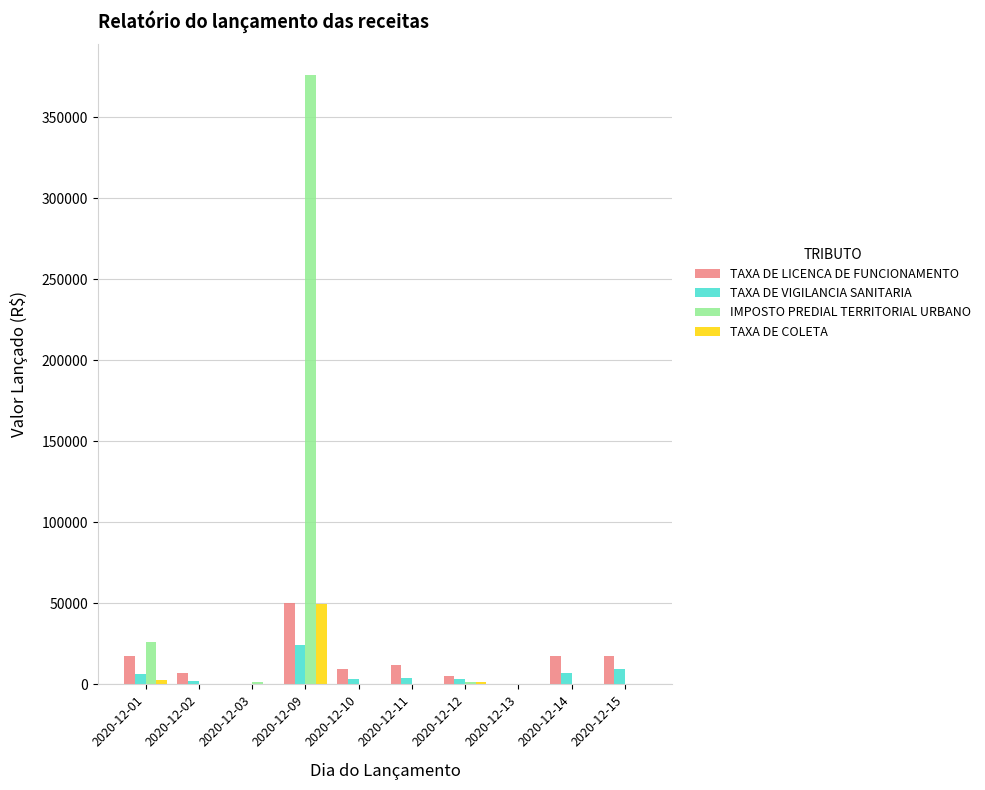

The value of TAXA DE LICENCA DE FUNCIONAMENTO at 2020-12-14 is 17693.0. True or false?

True